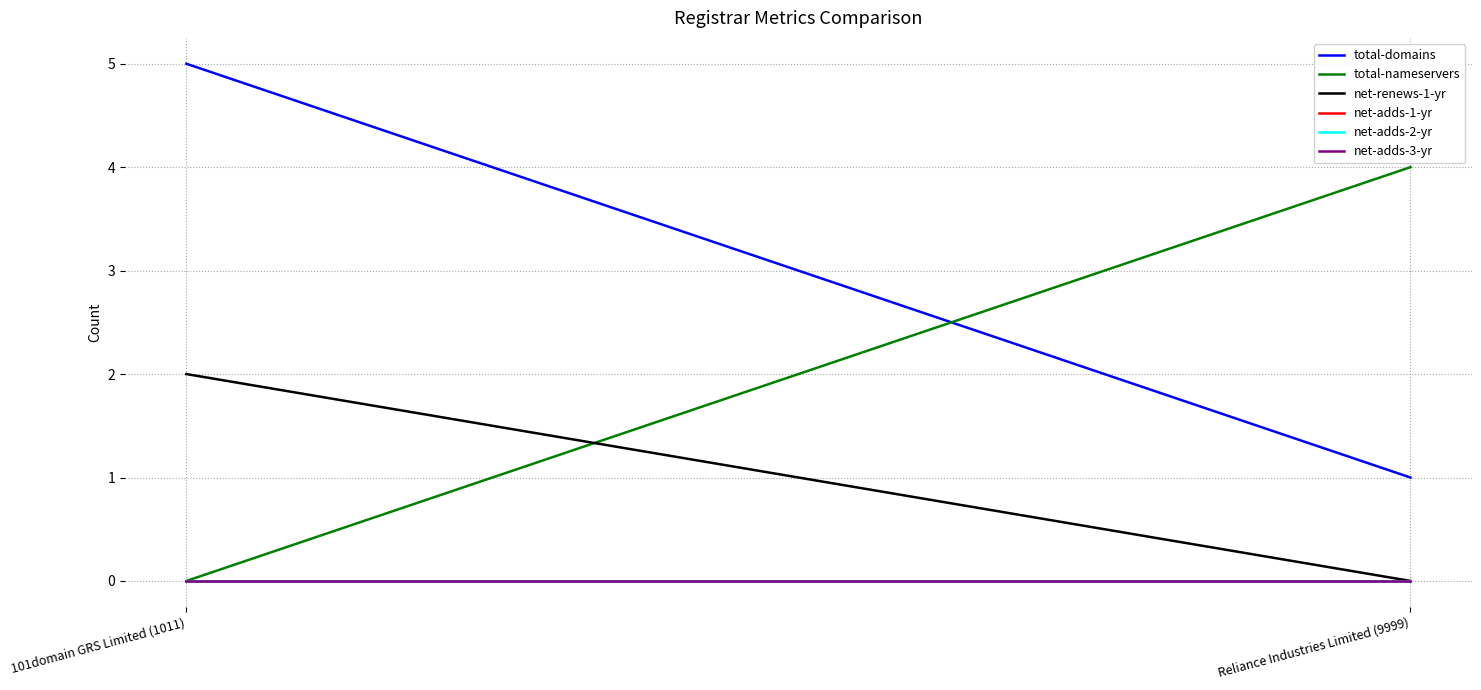

Which series has the widest spread of values?

total-domains